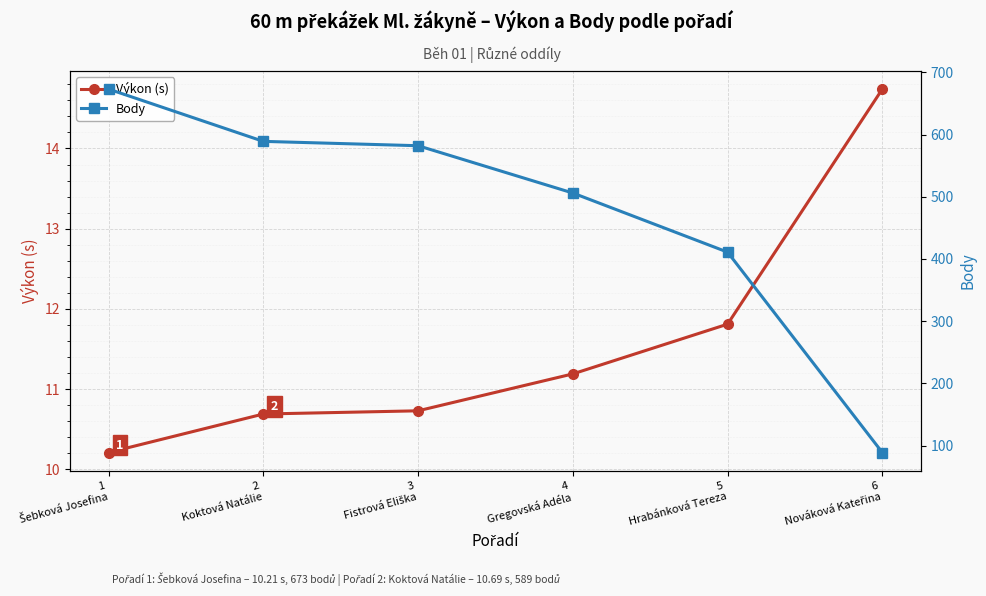

What value does the Výkon (s) series have at 3
Fistrová Eliška?

10.7